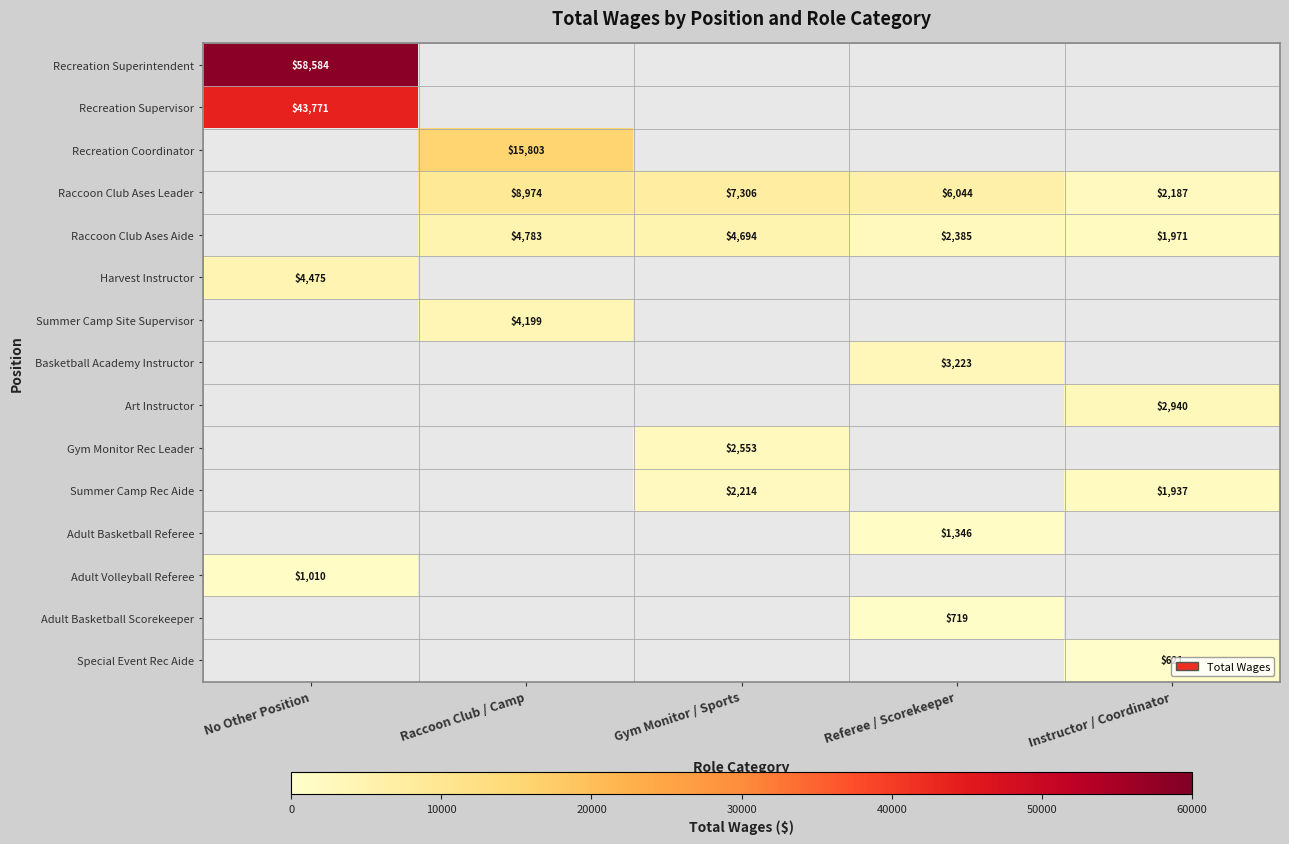

At which category does the chart reach its peak across all series?

No Other Position